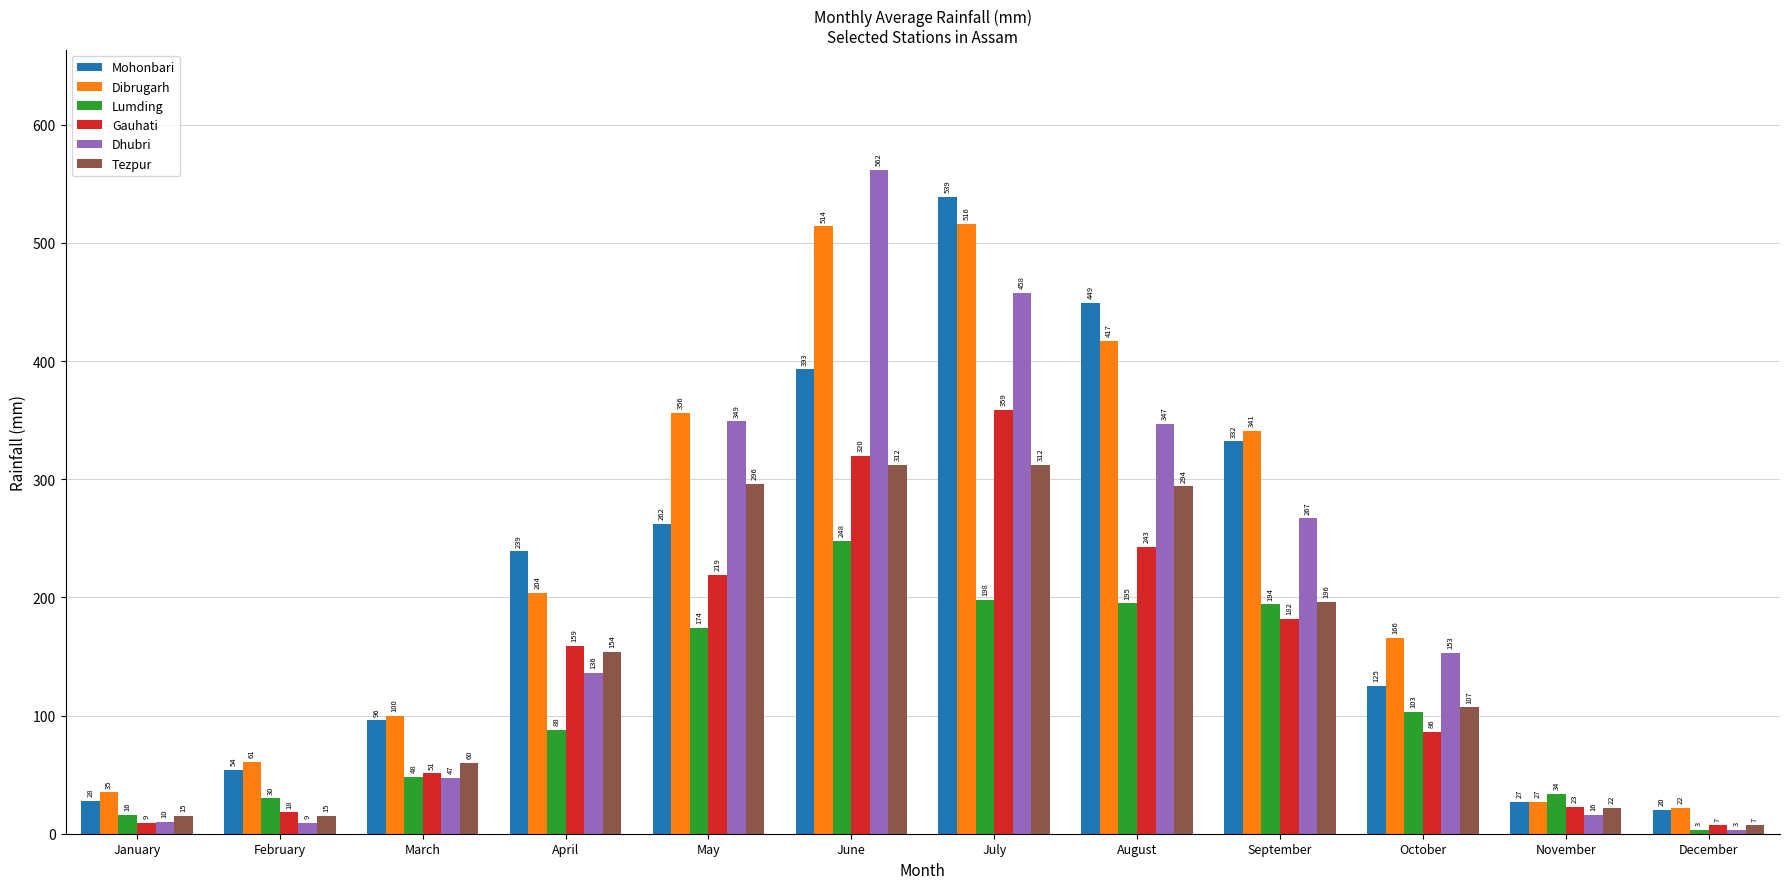

Where is Mohonbari nearest to the value 279?

May